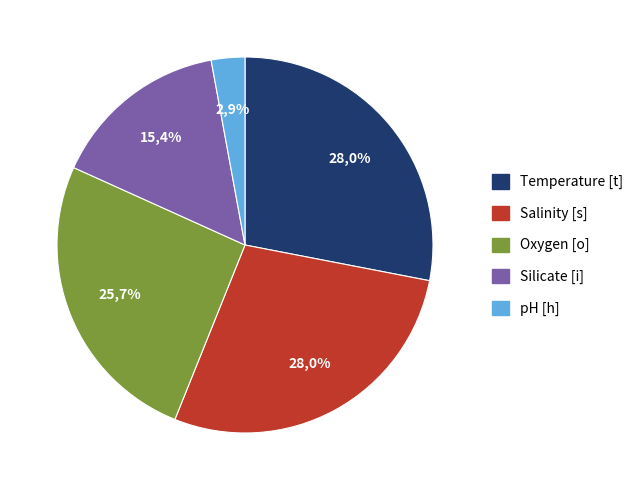

To the nearest percent, what percentage of the pie is Temperature [t]?

28%